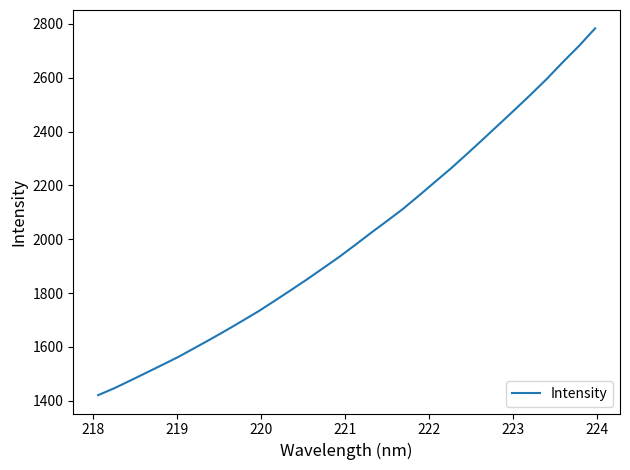

What is the greatest value displayed?

2783.8